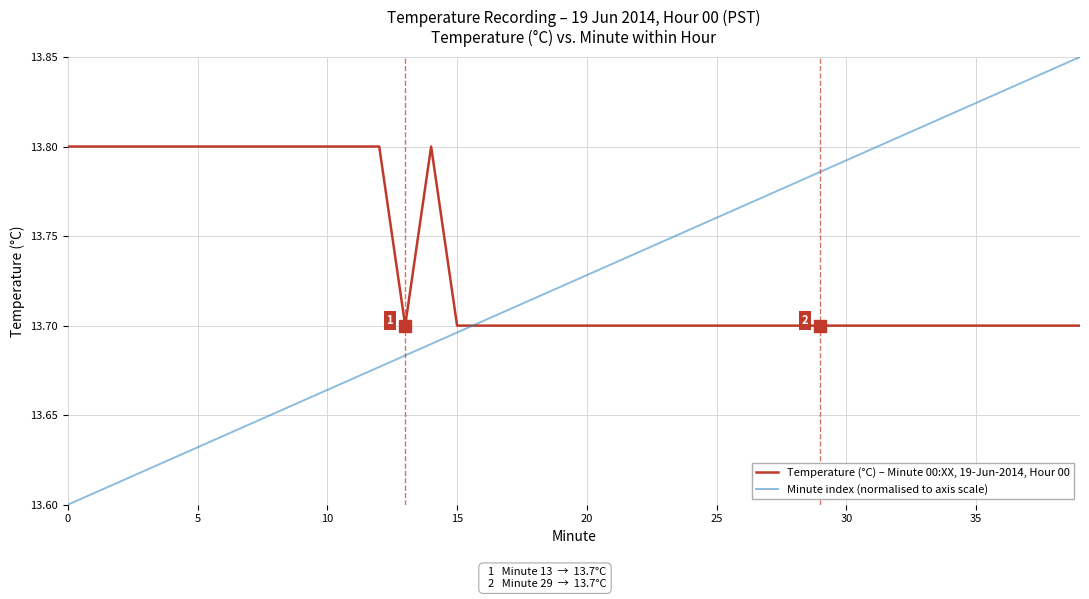

List the series in order of their peak value, lowest first.

Temperature (°C) – Minute 00:XX, 19-Jun-2014, Hour 00, Minute index (normalised to axis scale)